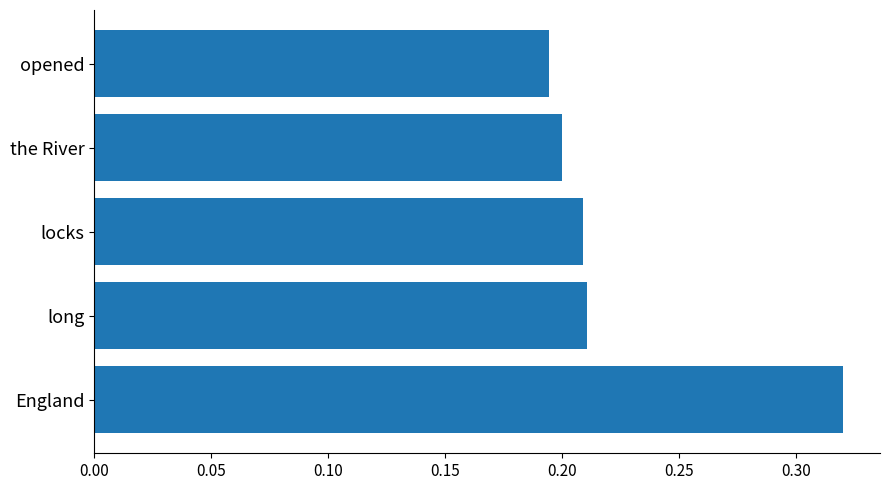

Does the chart contain stacked bars?

No